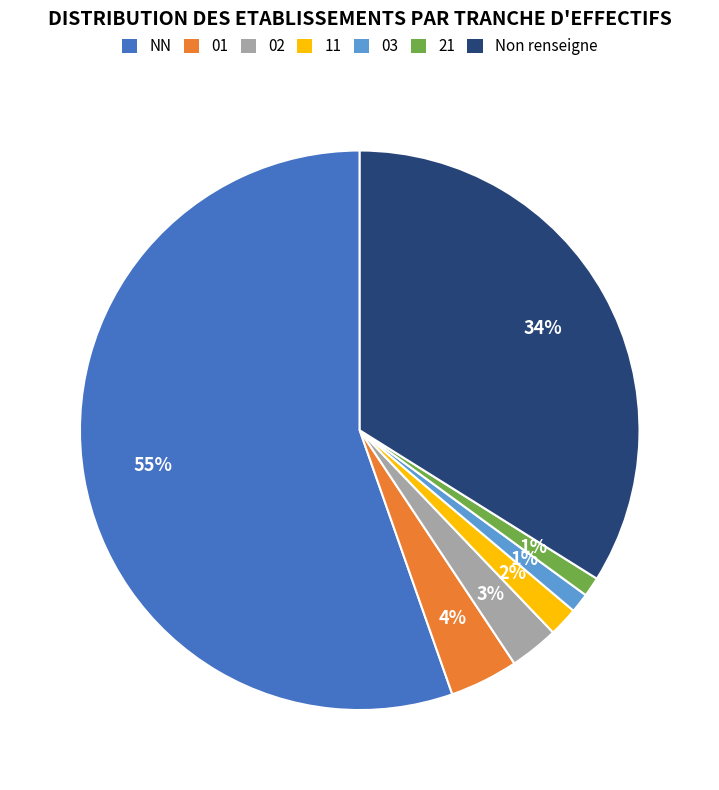

How many segments does this pie chart have?

7